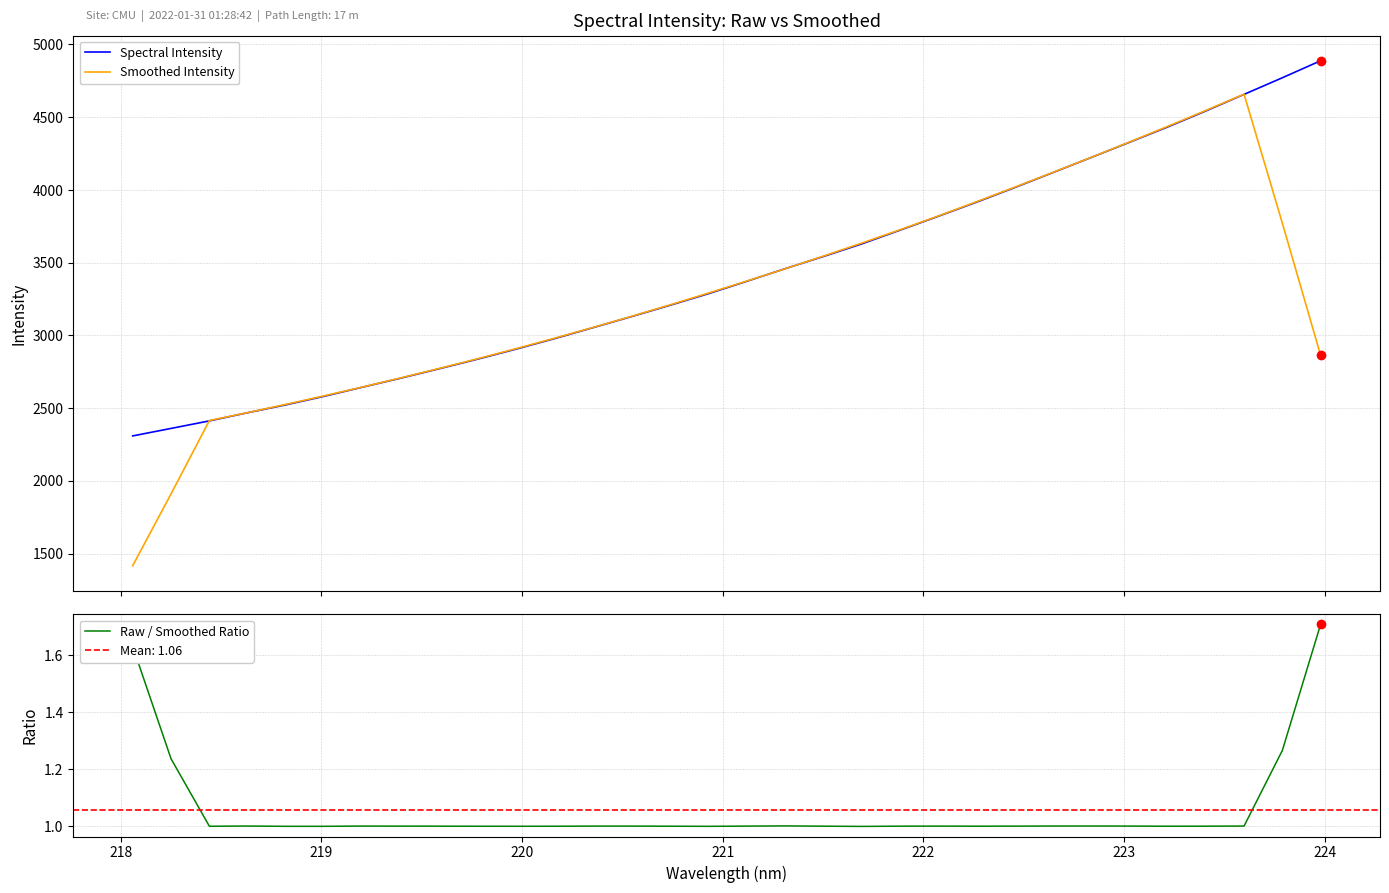

Which series contains the highest Y value?

Spectral Intensity